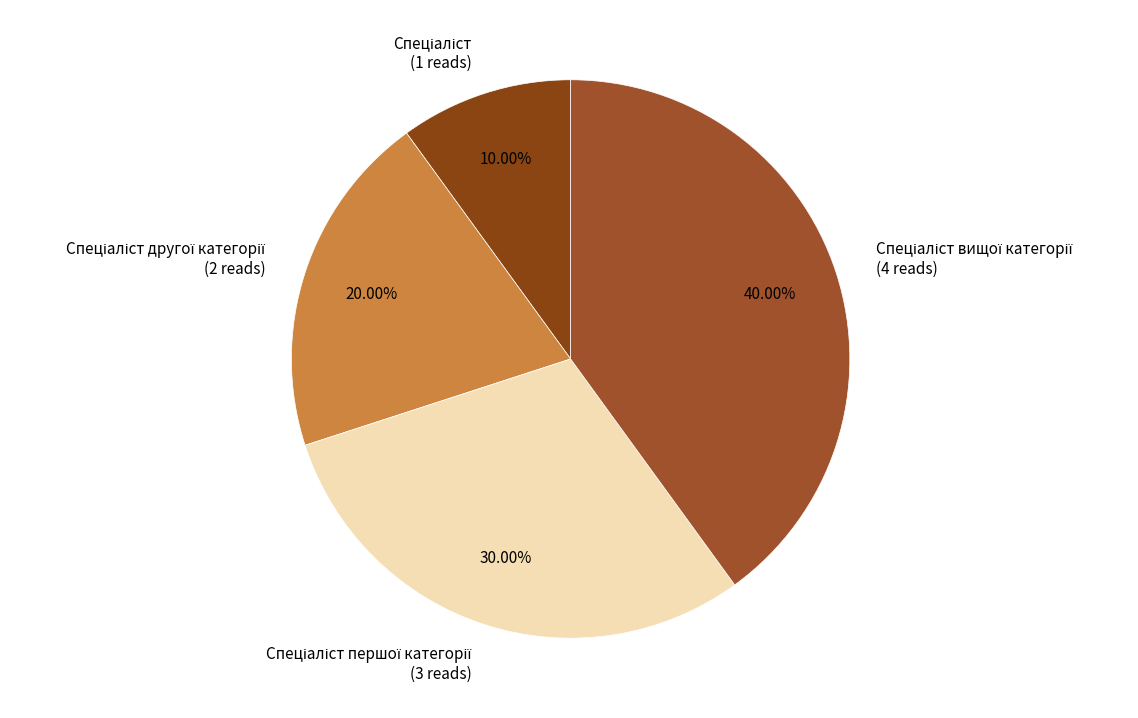

Is there a majority slice in this chart?

No